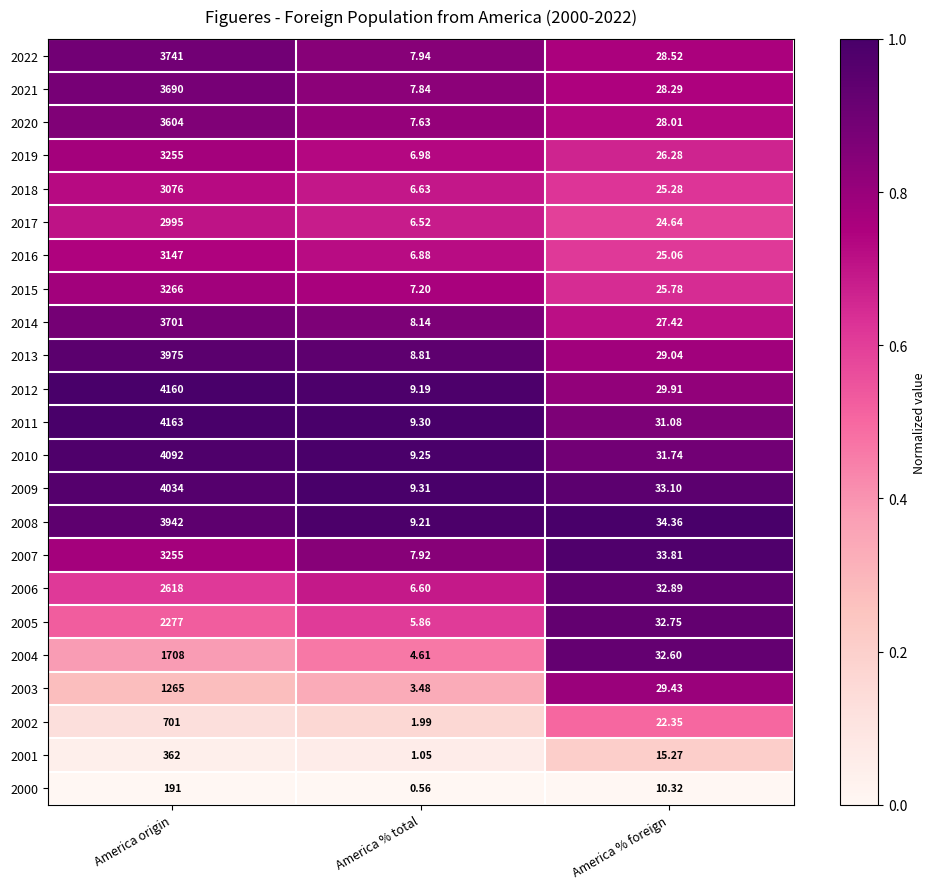

Which series has the largest total across all categories?

2011